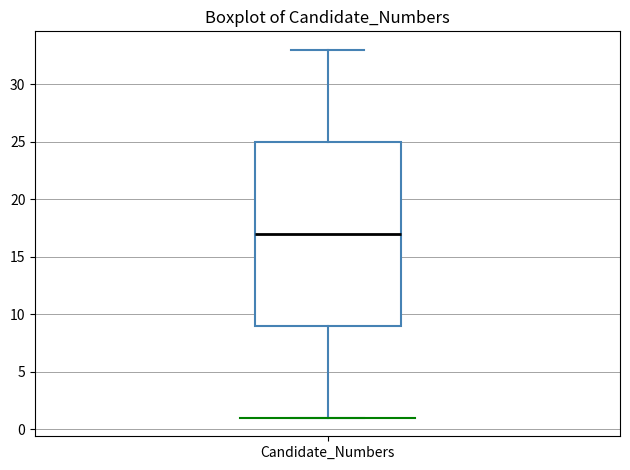

Read this box plot against the y-axis: the position of the median line, the range covered by the box, and the ends of both whiskers. The values are not printed on the chart, so give them approximately, as read against the axis.

median 17, box 9 to 25, whiskers 1 to 33